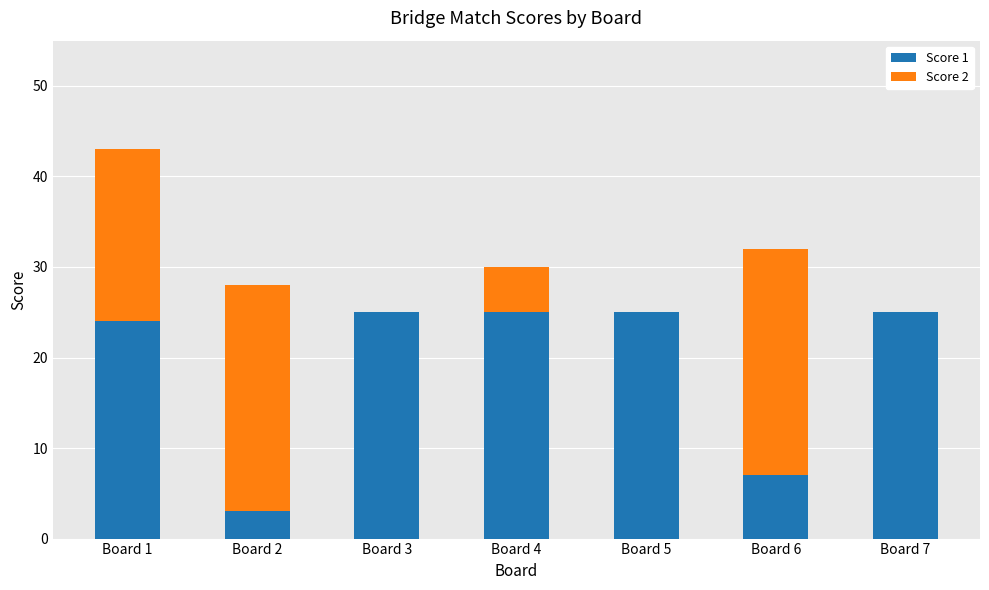

What is the maximum value for Score 1?

25